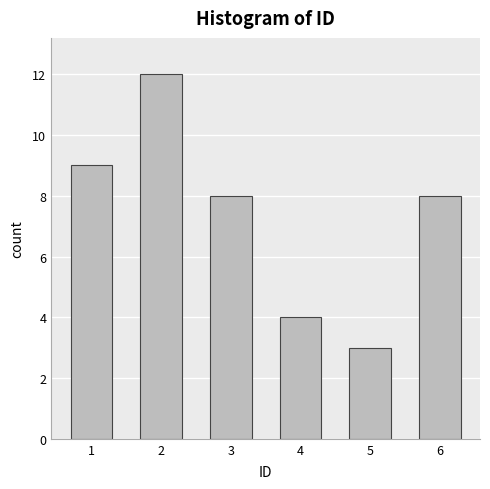

Reading left to right, extract all data points from this chart.

1=9	2=12	3=8	4=4	5=3	6=8